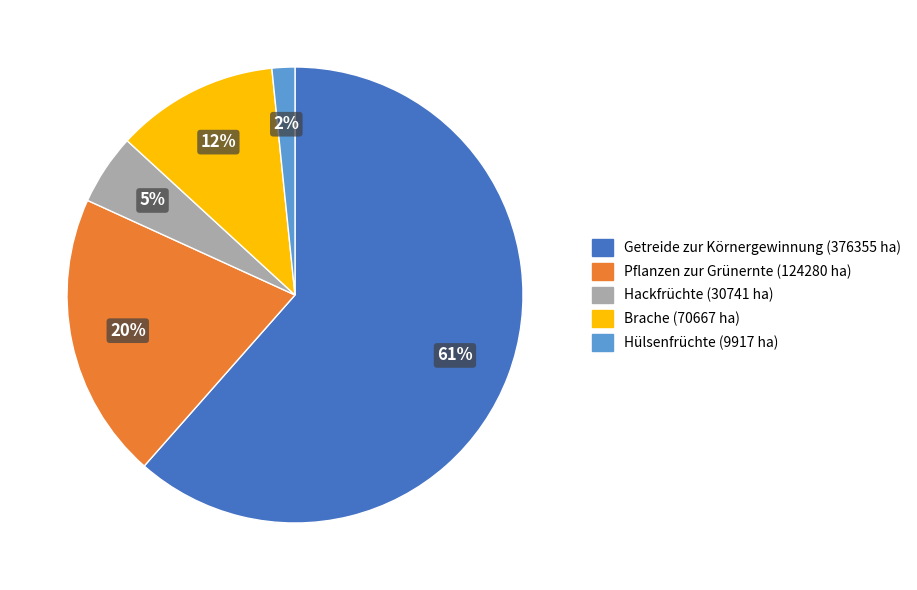

Which has a higher value, Brache or Getreide zur Körnergewinnung?

Getreide zur Körnergewinnung